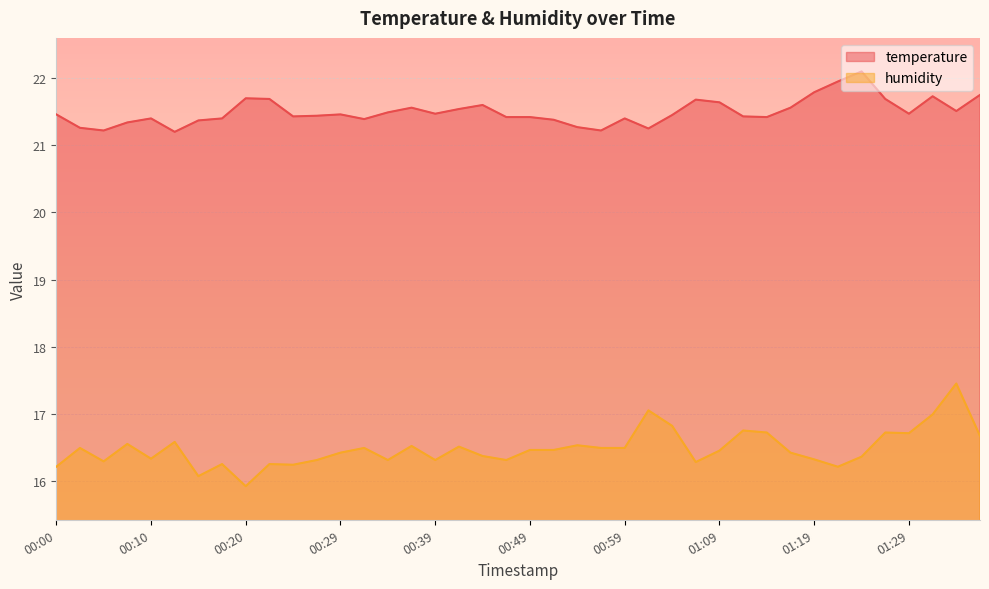

True or false: temperature and humidity intersect in this chart.

False